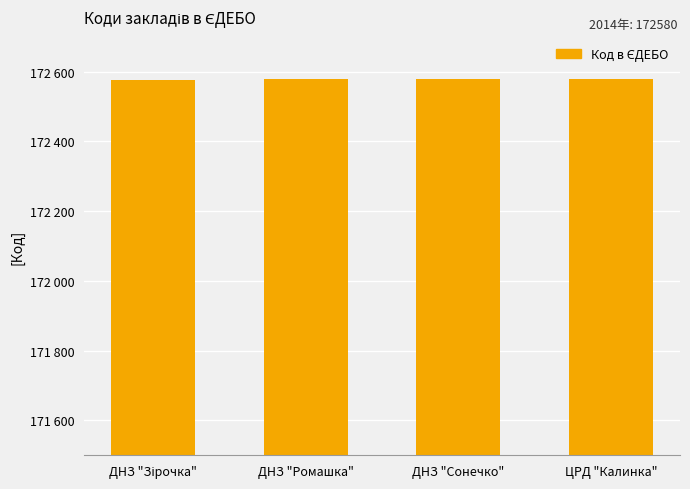

Are the bars horizontal?

No